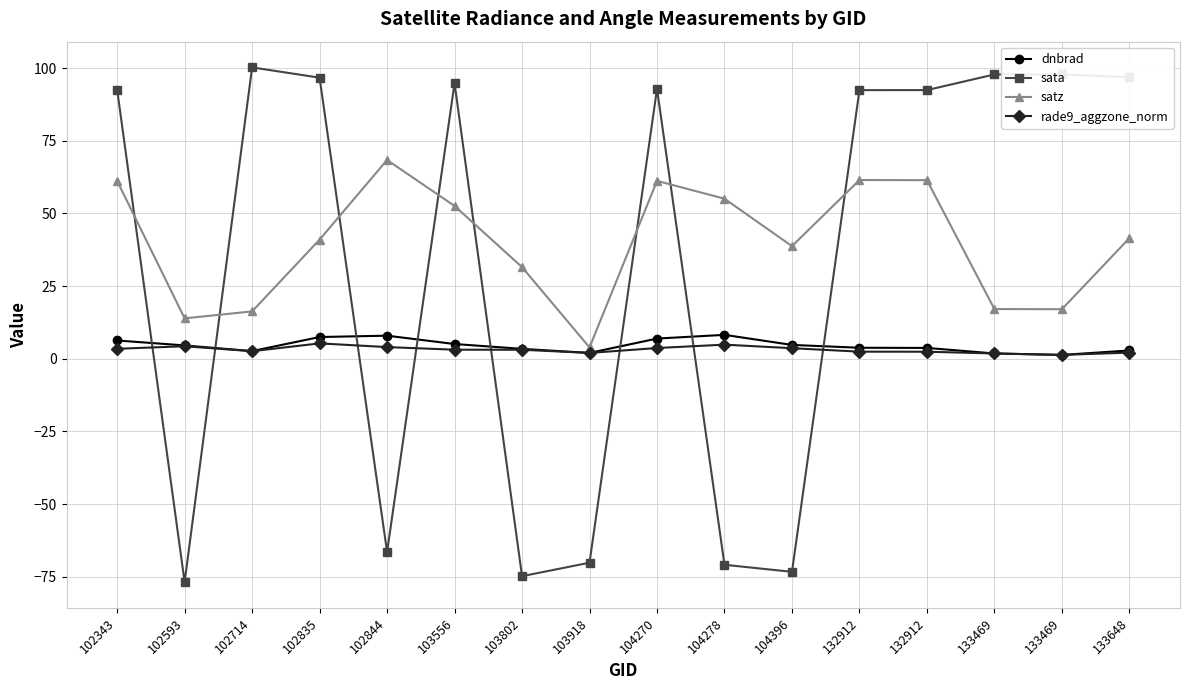

How many lines are shown in the chart?

4